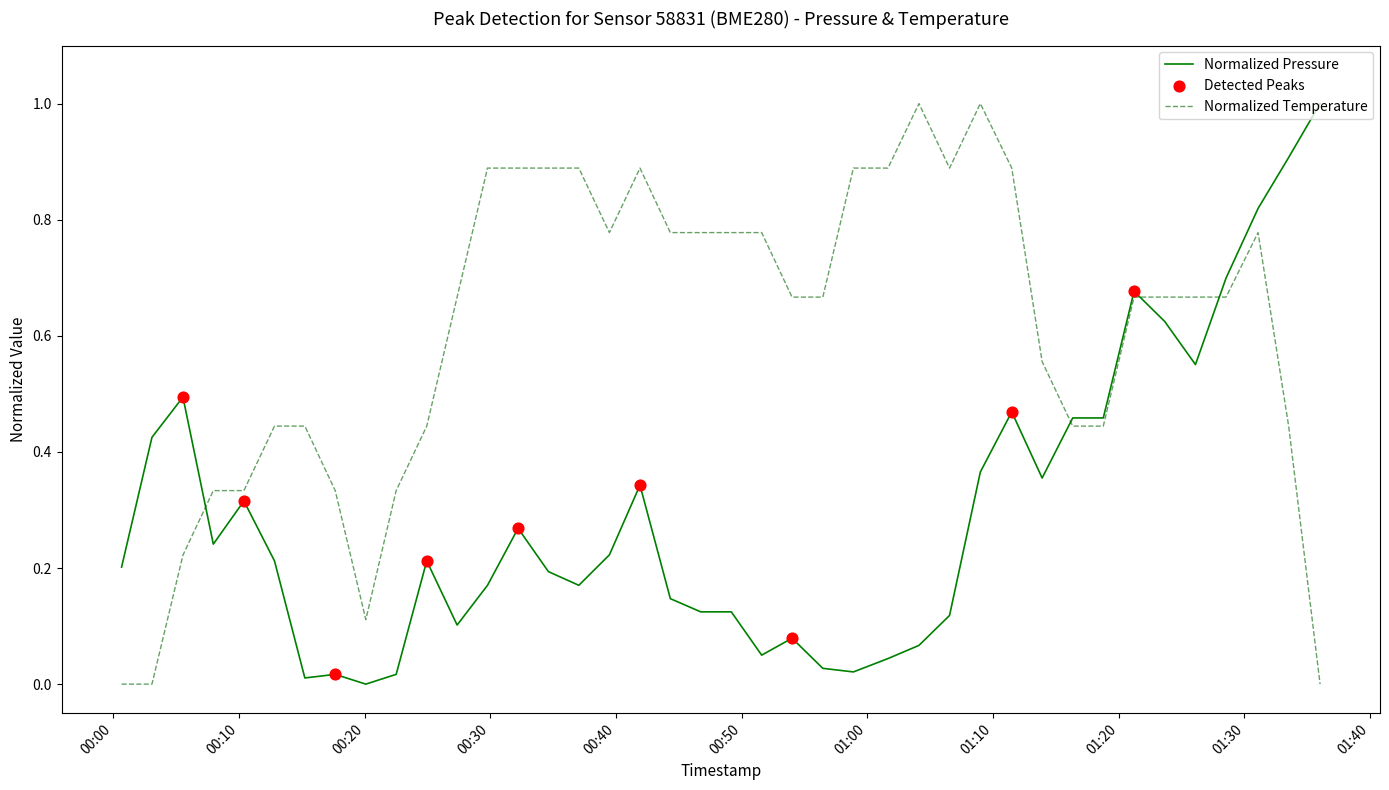

What is the maximum value for Normalized Pressure?

1.0